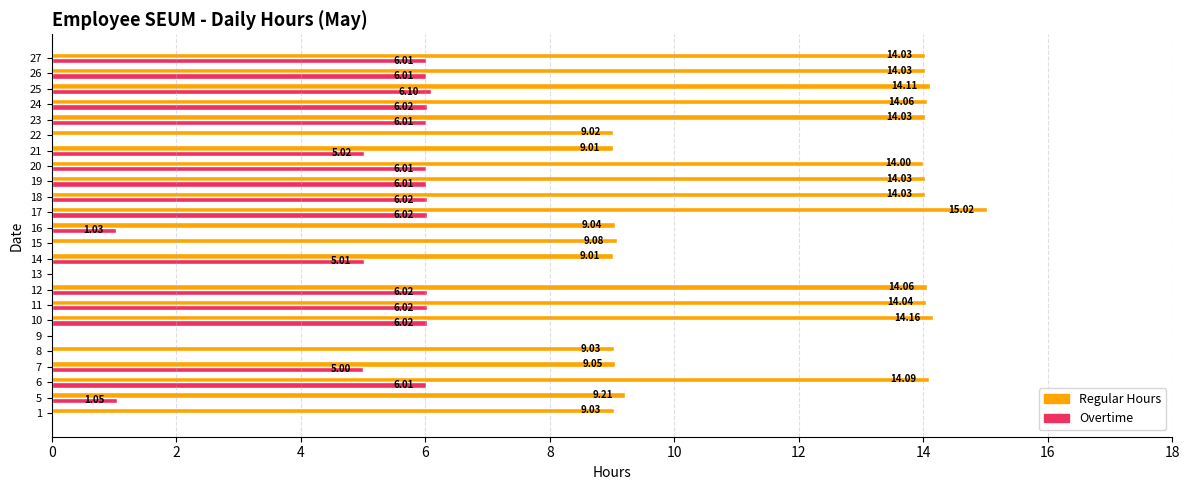

What are all the series names shown in the legend?

Regular Hours, Overtime